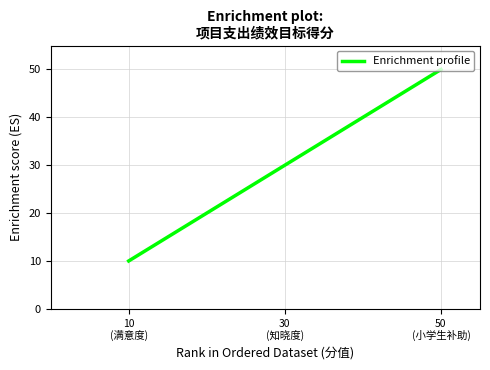

How many values are between 10 and 50?

3